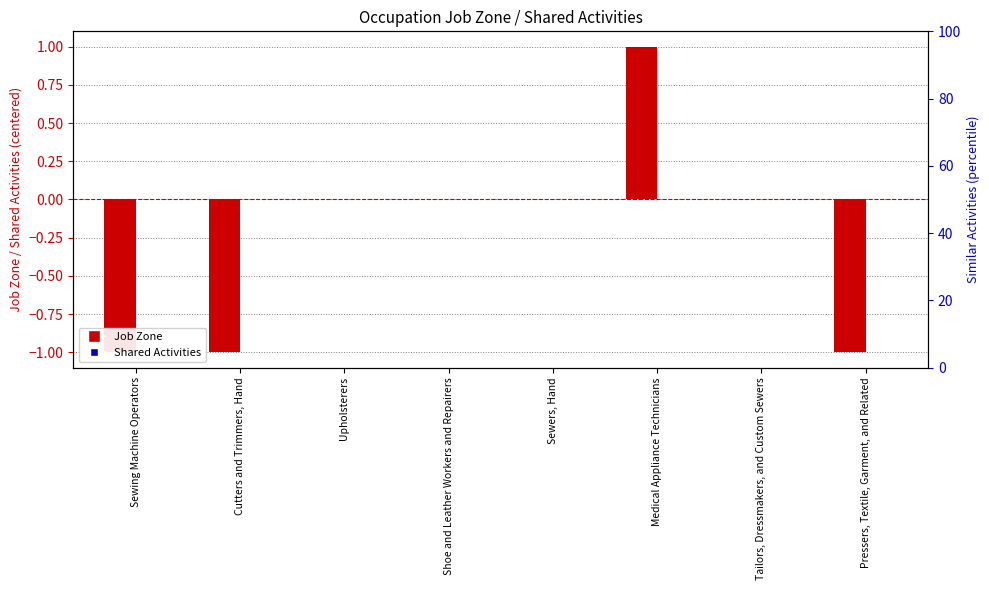

Which series has the largest total across all categories?

Shared Activities